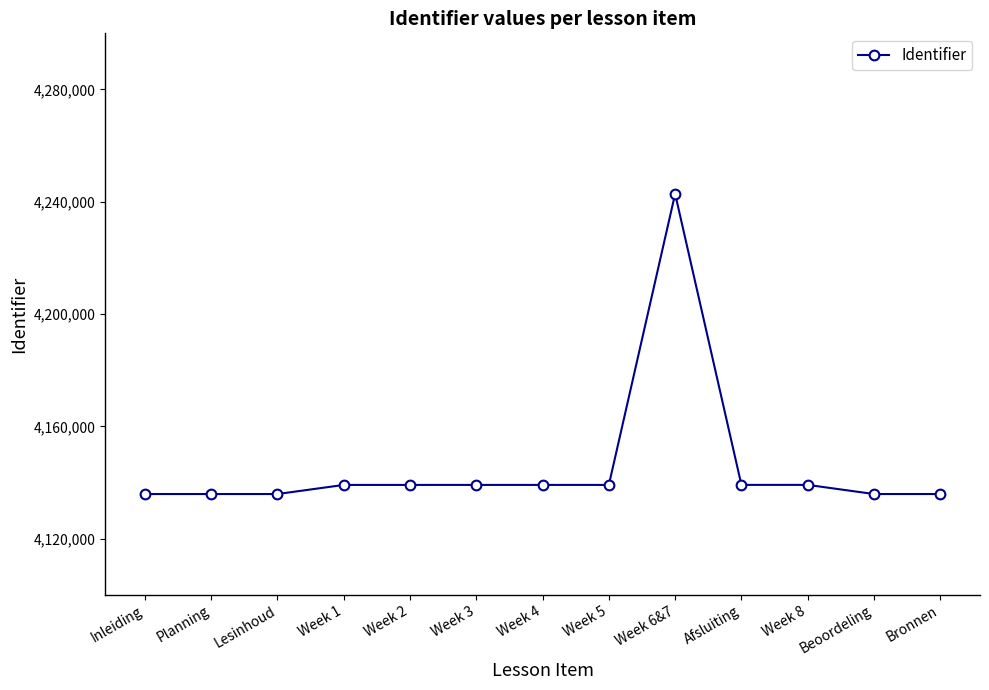

What position from the right is Week 8?

3